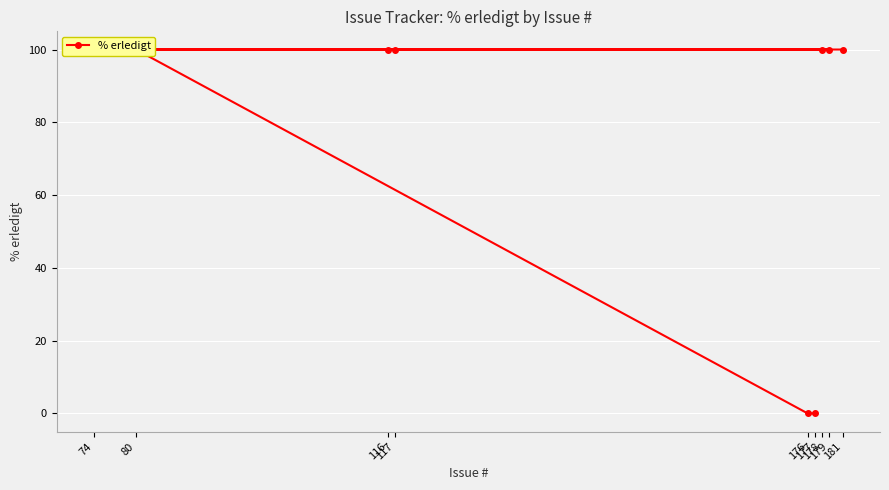

What is the difference between the maximum and second lowest values?

100